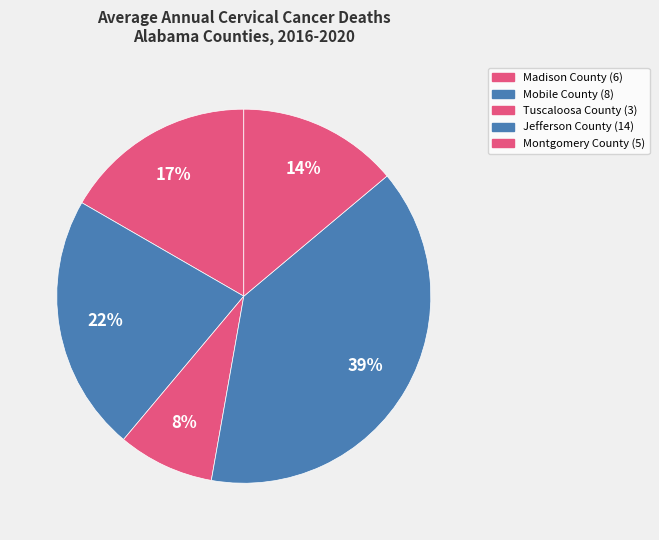

The Tuscaloosa County slice represents 22% of the pie. True or false?

False